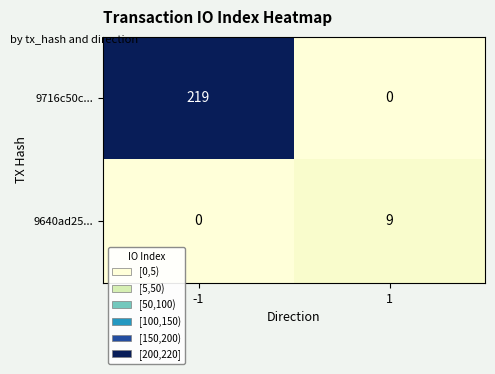

Which series changed the most between -1 and 1?

9716c50c...